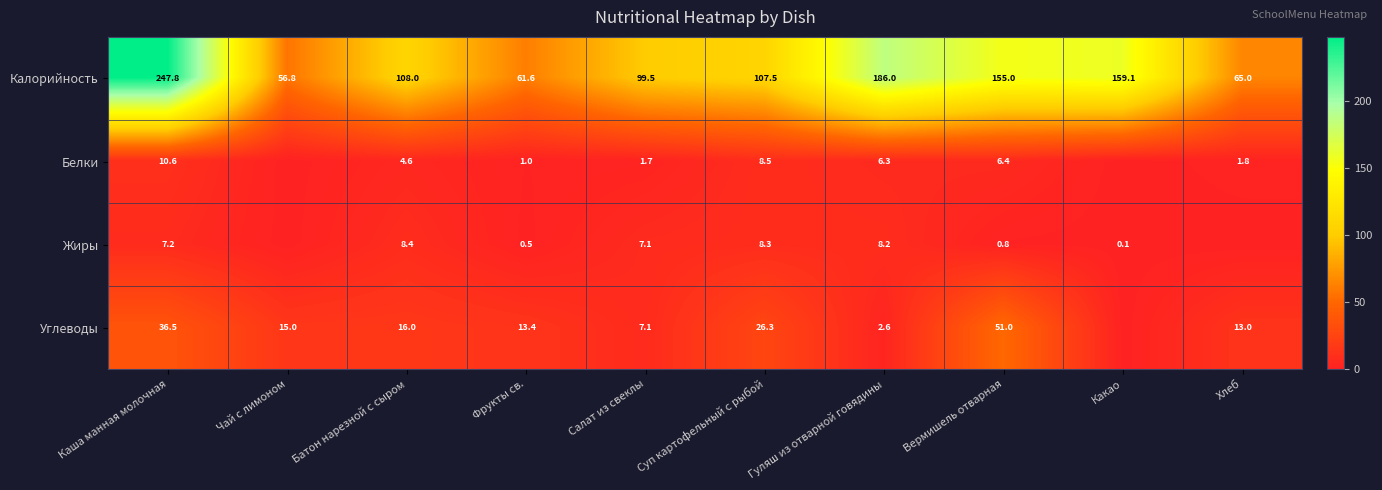

What is the spread (max minus min) of values at Чай с лимоном?

56.8